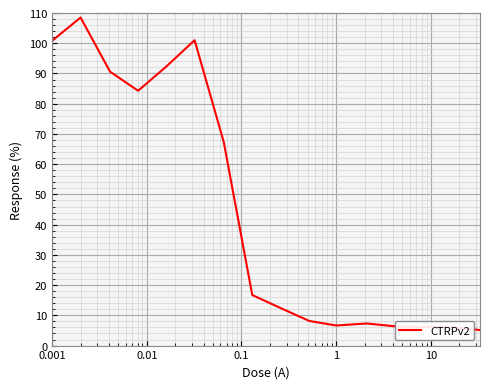

What is the smallest value displayed?

5.1